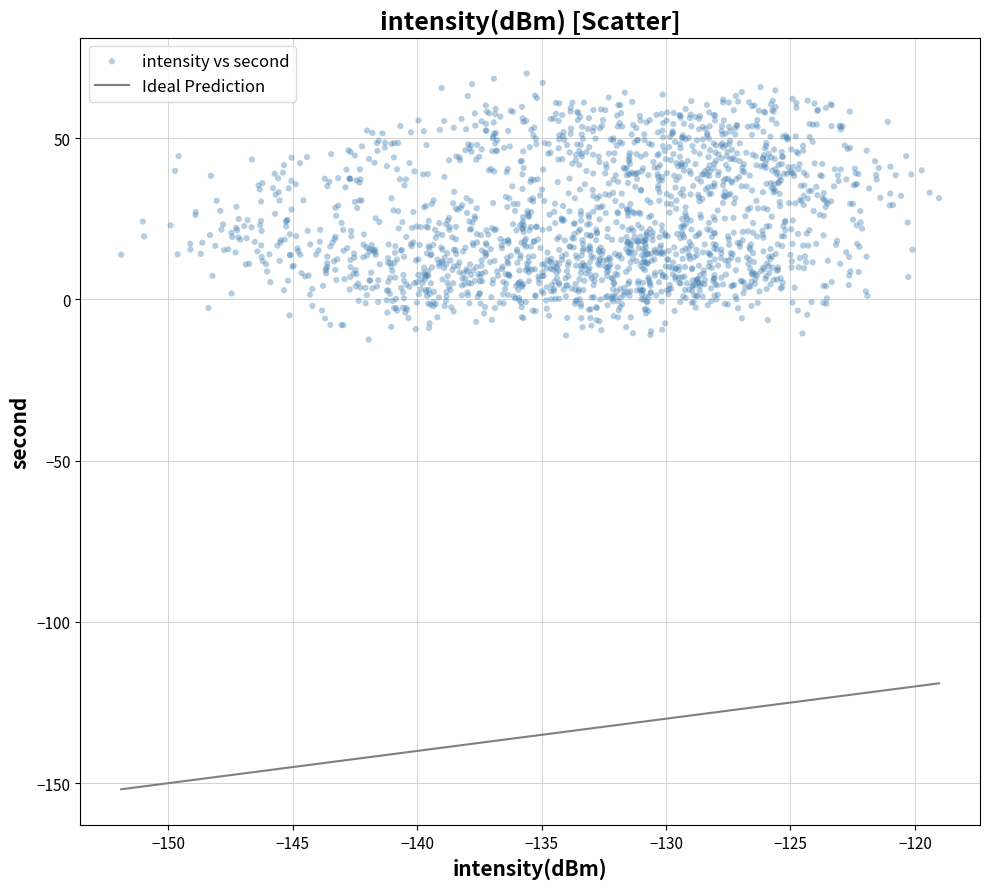

What is the range of X values (max minus min)?

32.9